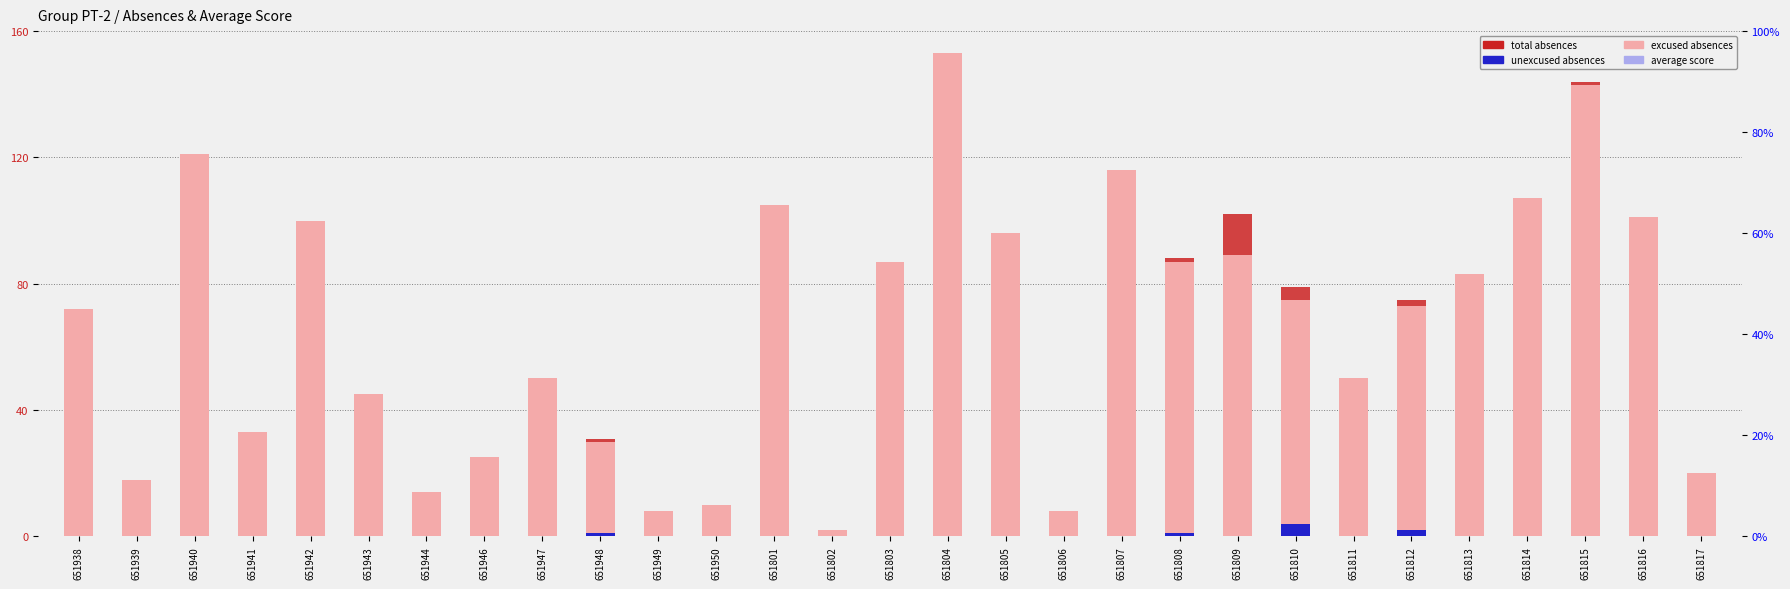

Reading left to right, list all the values displayed in this chart.

excused absences: 651938=72	651939=18	651940=121	651941=33	651942=100	651943=45	651944=14	651946=25	651947=50	651948=30	651949=8	651950=10	651801=105	651802=2	651803=87	651804=153	651805=96	651806=8	651807=116	651808=87	651809=89	651810=75	651811=50	651812=73	651813=83	651814=107	651815=143	651816=101	651817=20
total absences: 651938=72	651939=18	651940=121	651941=33	651942=100	651943=45	651944=14	651946=25	651947=50	651948=31	651949=8	651950=10	651801=105	651802=2	651803=87	651804=153	651805=96	651806=8	651807=116	651808=88	651809=102	651810=79	651811=50	651812=75	651813=83	651814=107	651815=144	651816=101	651817=20
unexcused absences: 651938=0	651939=0	651940=0	651941=0	651942=0	651943=0	651944=0	651946=0	651947=0	651948=1	651949=0	651950=0	651801=0	651802=0	651803=0	651804=0	651805=0	651806=0	651807=0	651808=1	651809=0	651810=4	651811=0	651812=2	651813=0	651814=0	651815=0	651816=0	651817=0